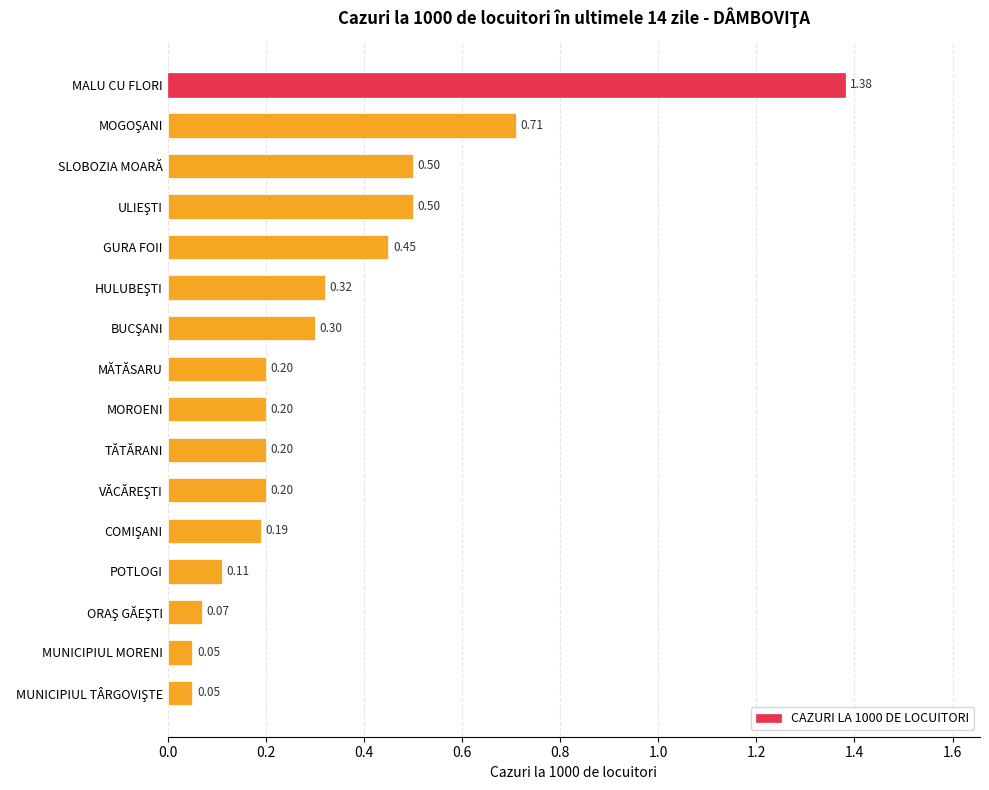

What is the label of the 1st bar from the top?

MALU CU FLORI